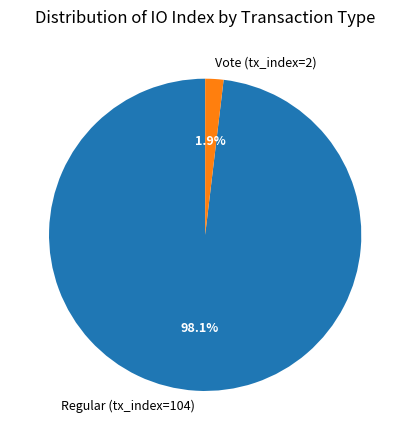

To the nearest percent, what is the average slice percentage?

50%